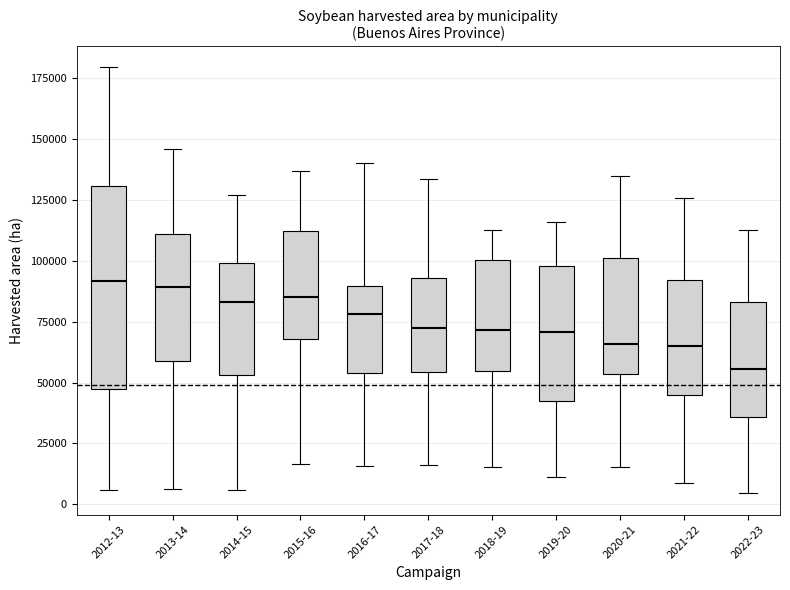

Where does the upper whisker of the box for 2016-17 end on the y-axis? The values are not printed on the chart, so give them approximately, as read against the axis.

140000